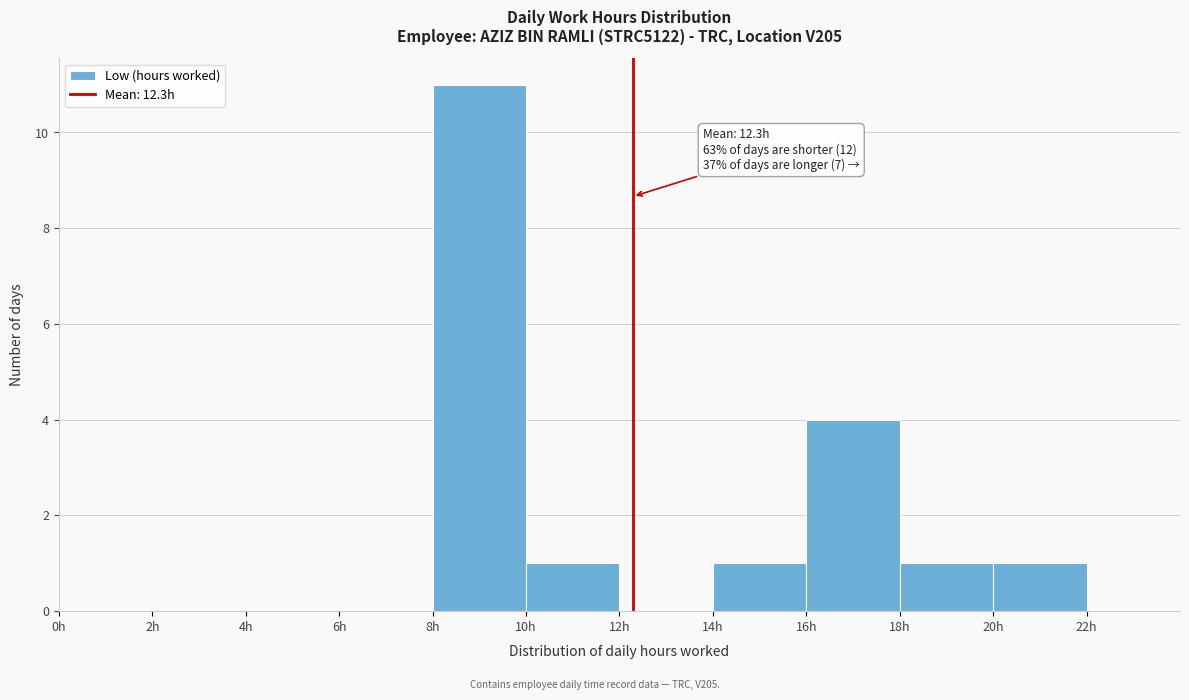

Over which range of the x-axis is the bar tallest?

8 to 10